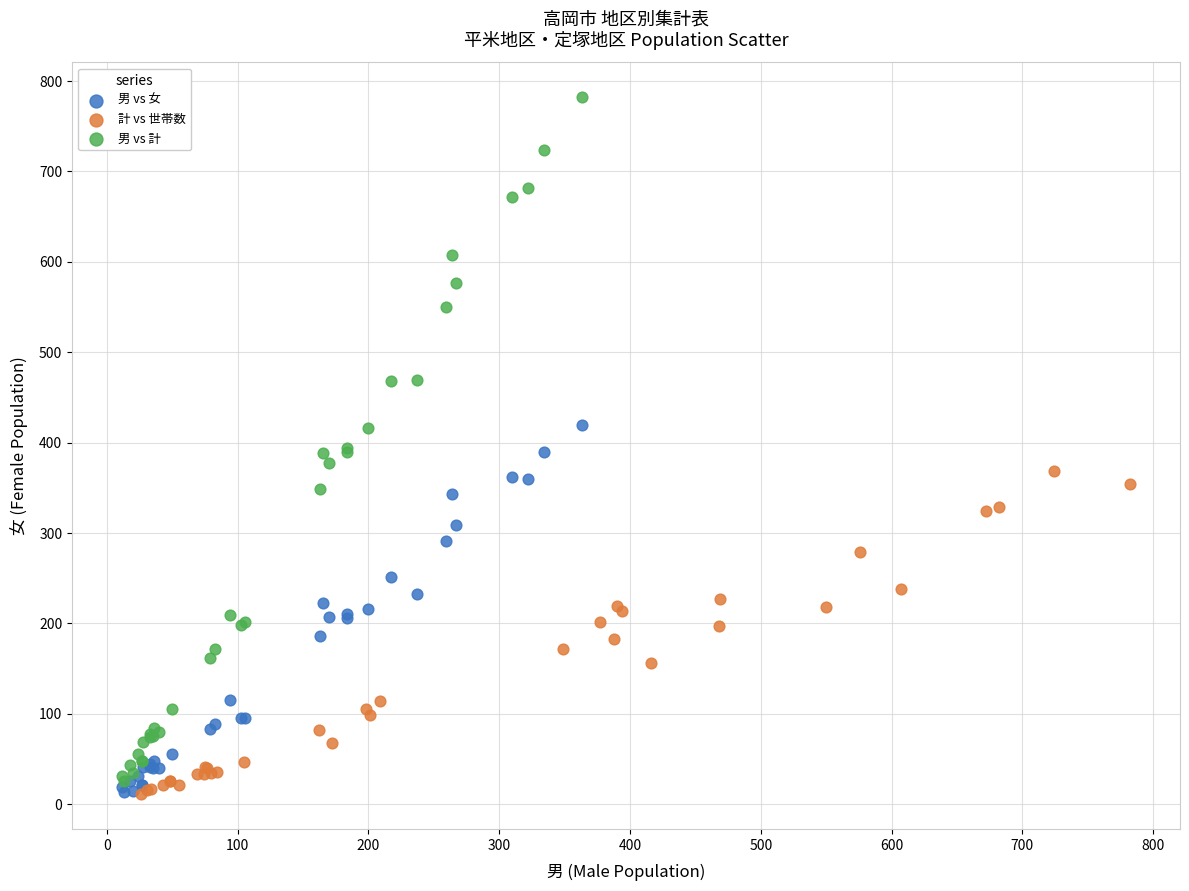

Which series has the widest spread of Y values?

男 vs 計